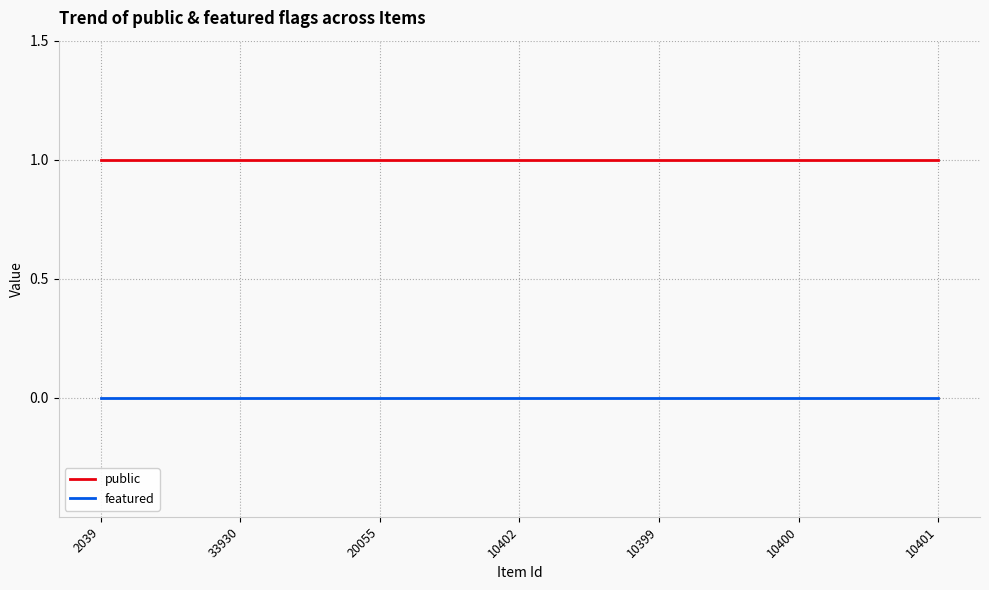

How many lines are shown in the chart?

2